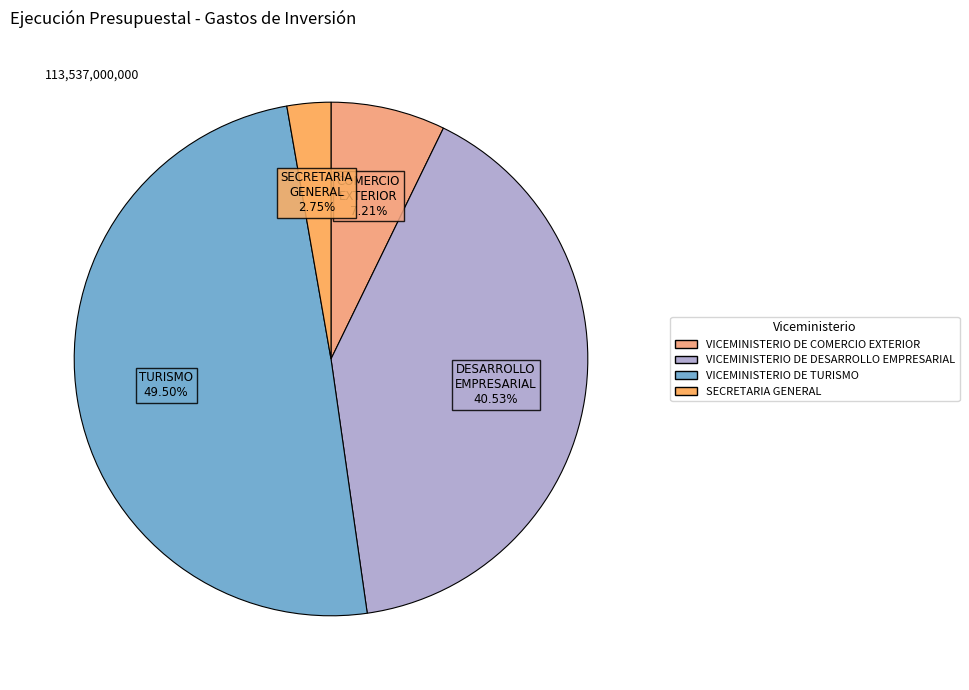

What is the largest slice in the pie chart?

VICEMINISTERIO DE TURISMO